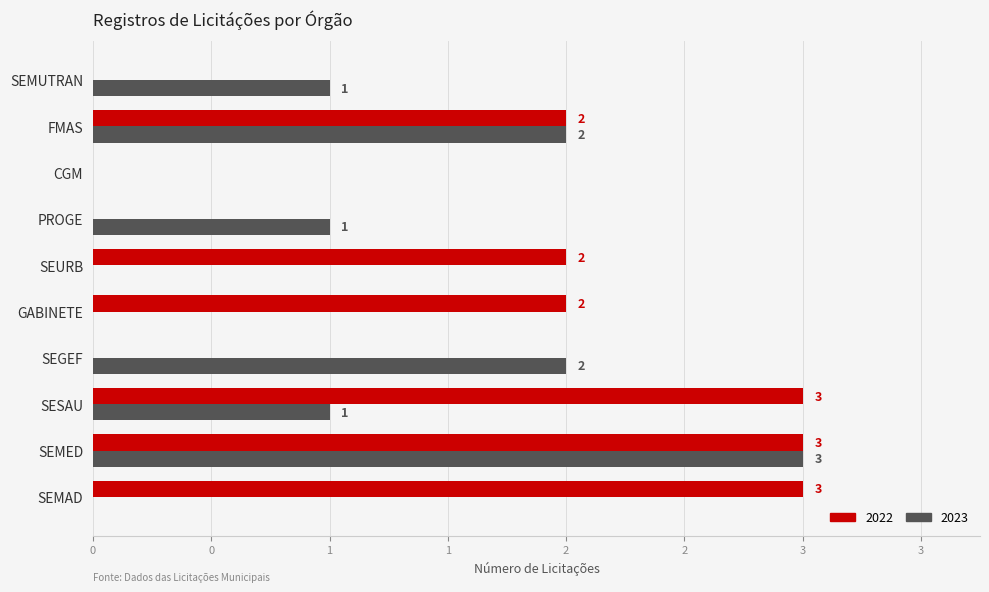

What are all the series names shown in the legend?

2022, 2023